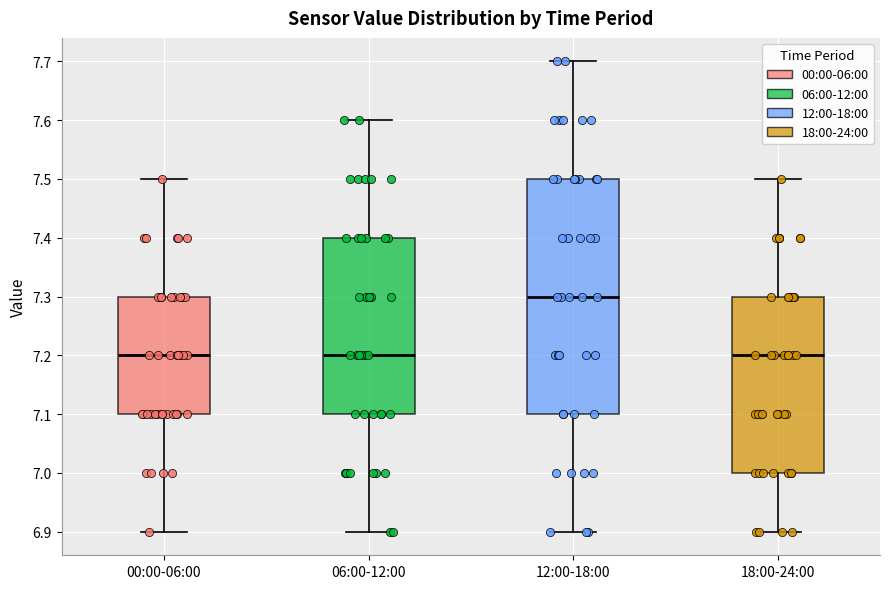

Which box's median line is the highest?

12:00-18:00